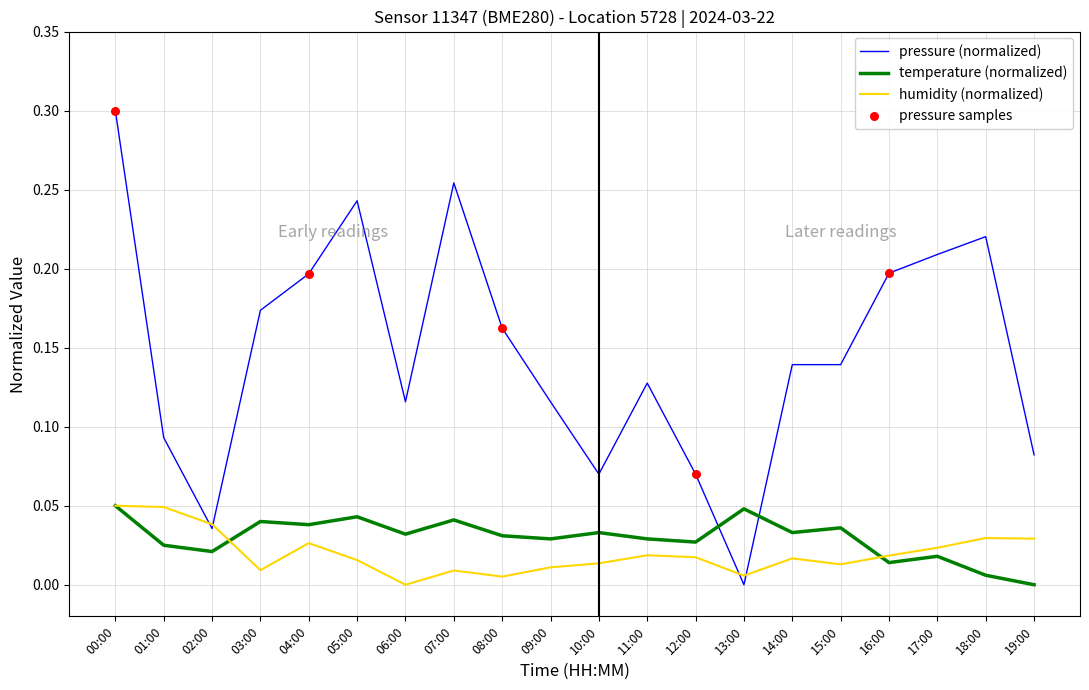

Is the value of pressure (normalized) at 10:00 greater than the value of temperature (normalized) at 09:00?

Yes